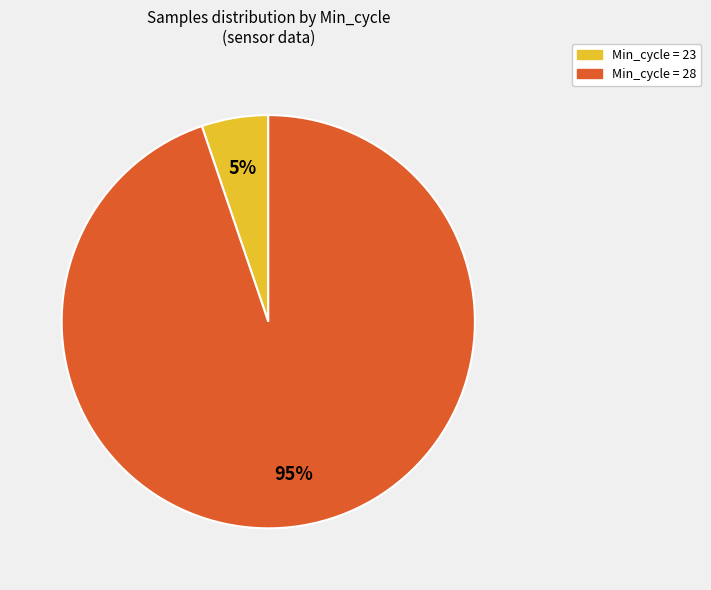

Does any single category account for the majority?

Yes